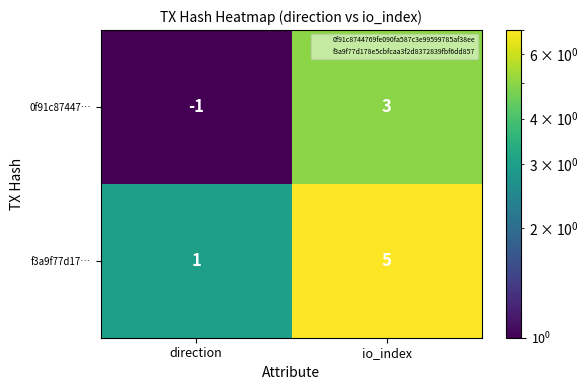

At which category is the sum across all series the highest?

io_index